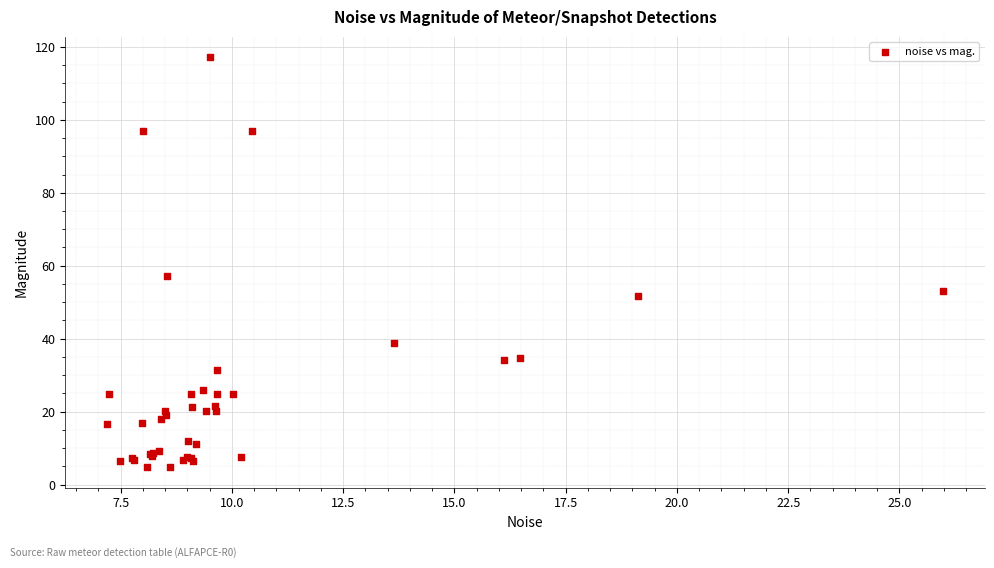

What Y value in the scatter plot is closest to 60?

57.1